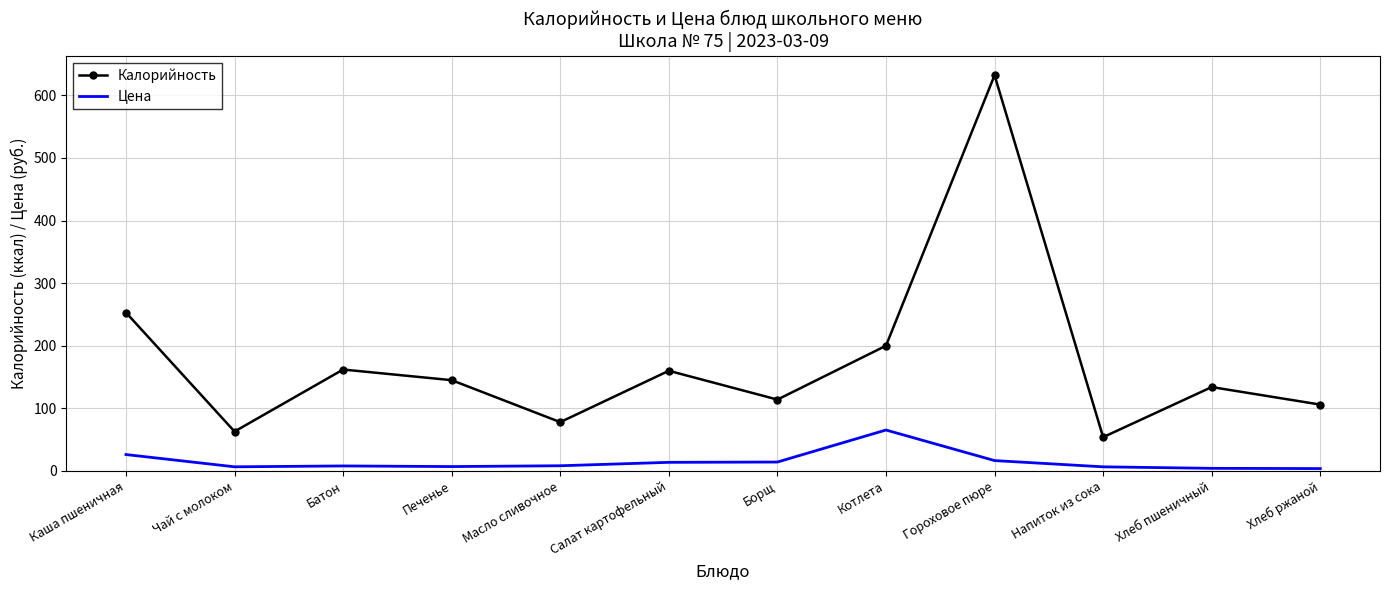

At how many categories does at least one series exceed 558?

1